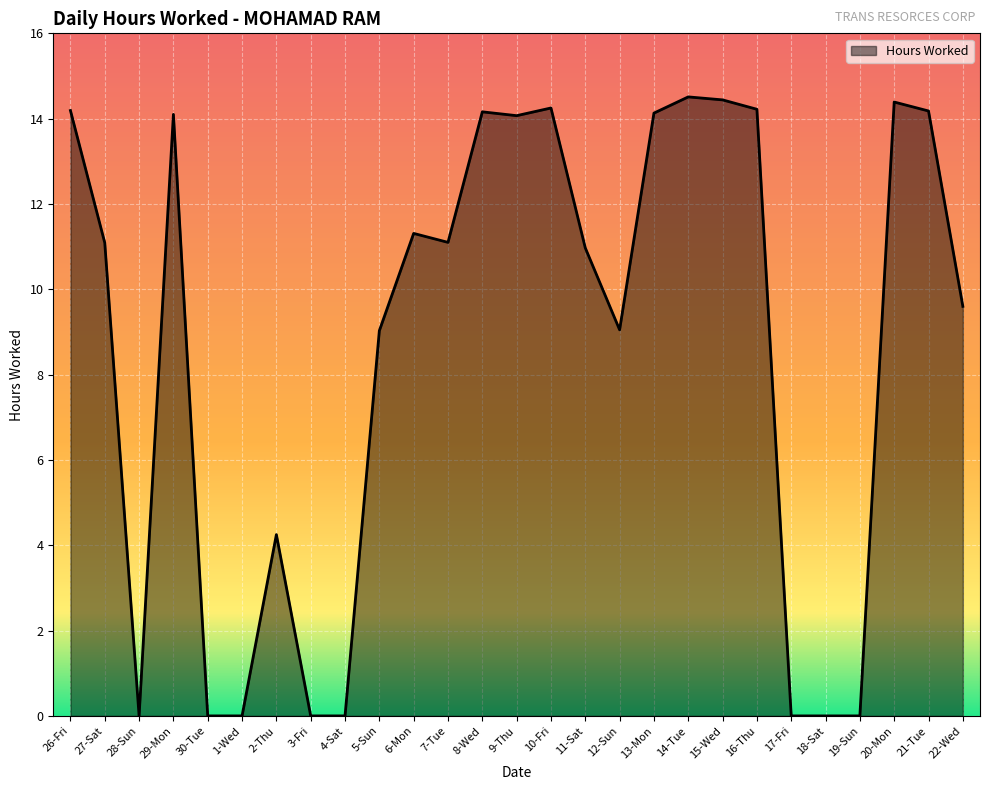

What is the maximum value shown in the chart?

14.5